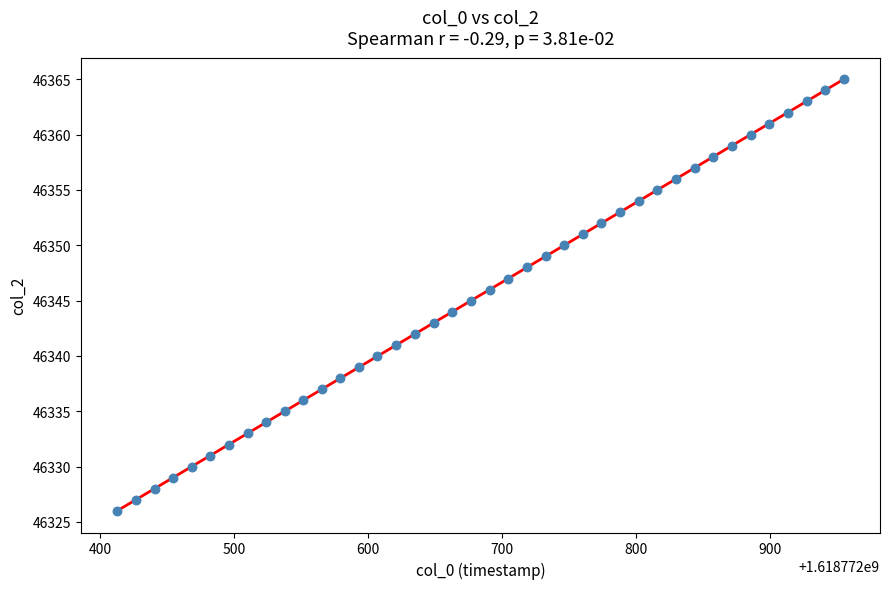

What is the range of Y values (max minus min)?

39